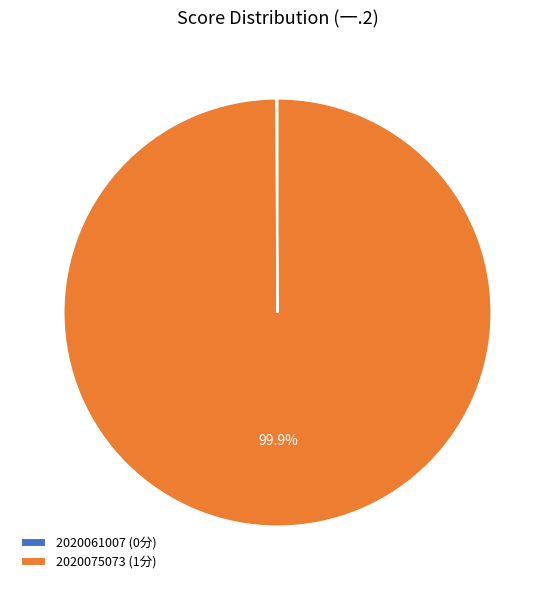

Which category has the biggest portion of the pie?

2020075073